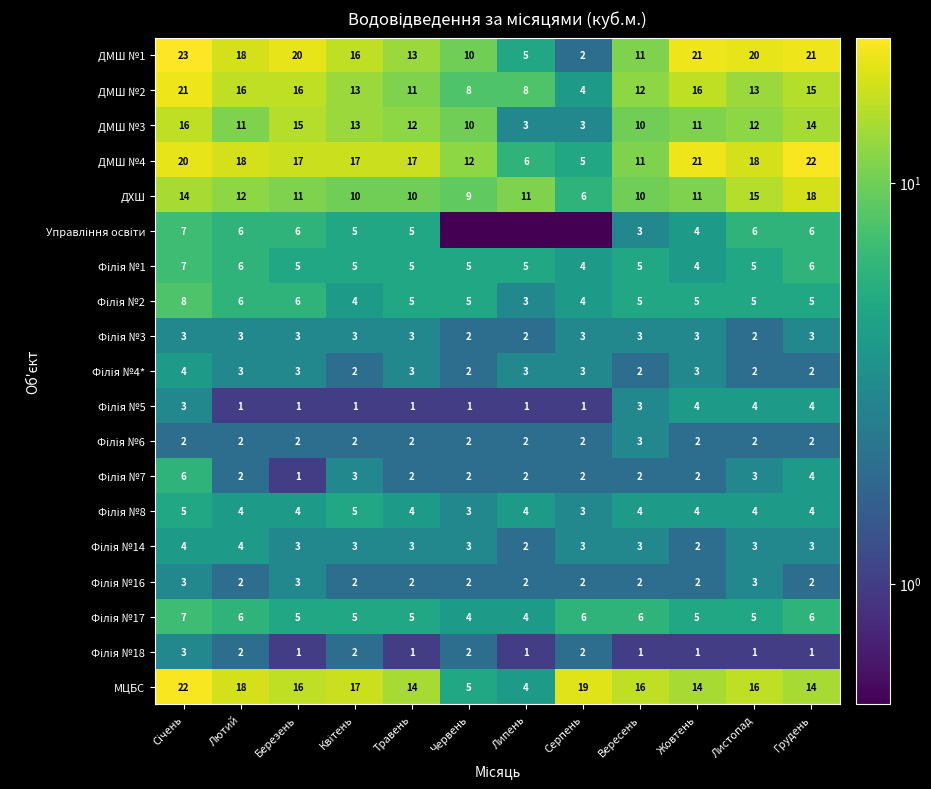

What is the total value across all series at Серпень?

74.1